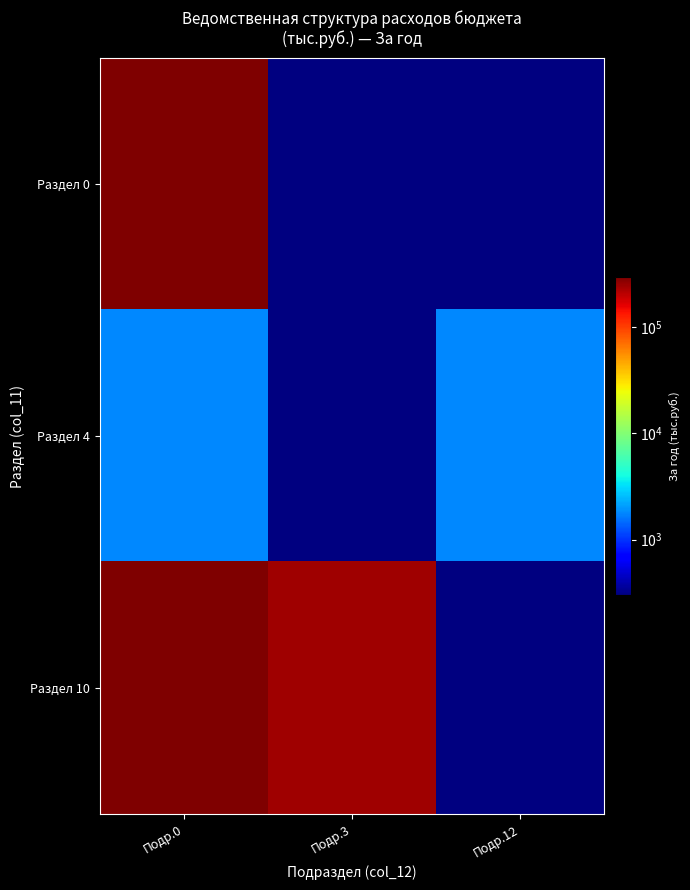

Which series changed the most between Подр.0 and Подр.12?

Раздел 0